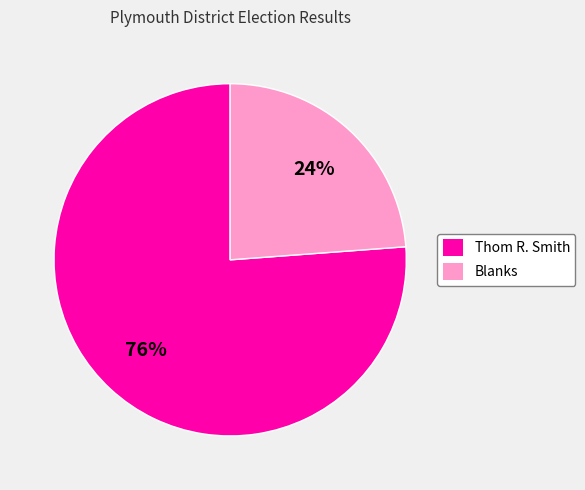

Is there a majority slice in this chart?

Yes